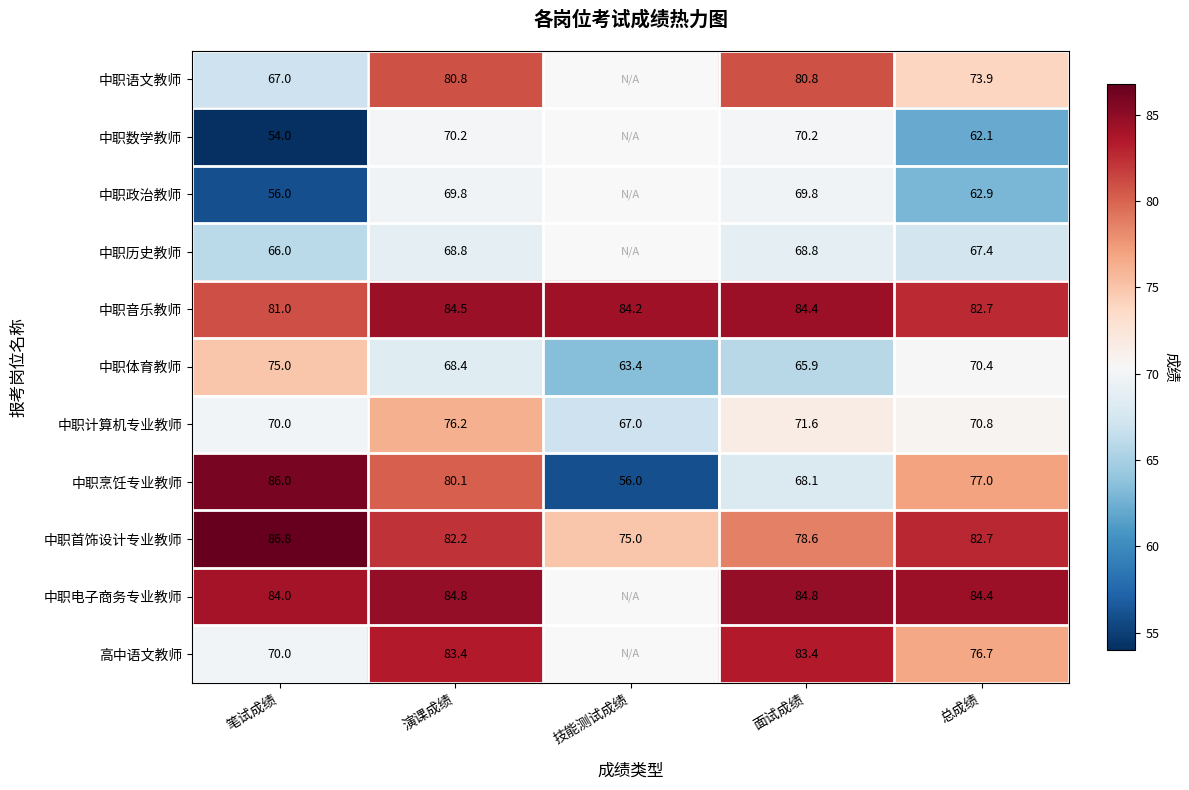

Where does the 中职首饰设计专业教师 series first go above 82?

笔试成绩